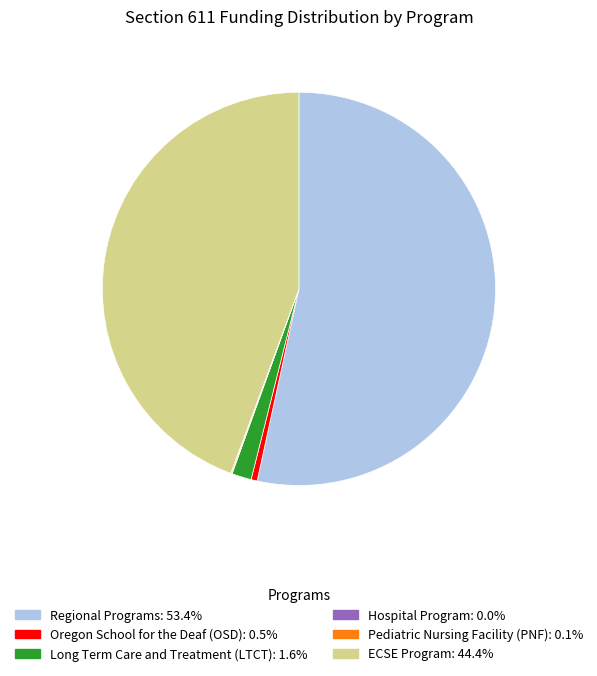

What is the largest slice in the pie chart?

Regional Programs